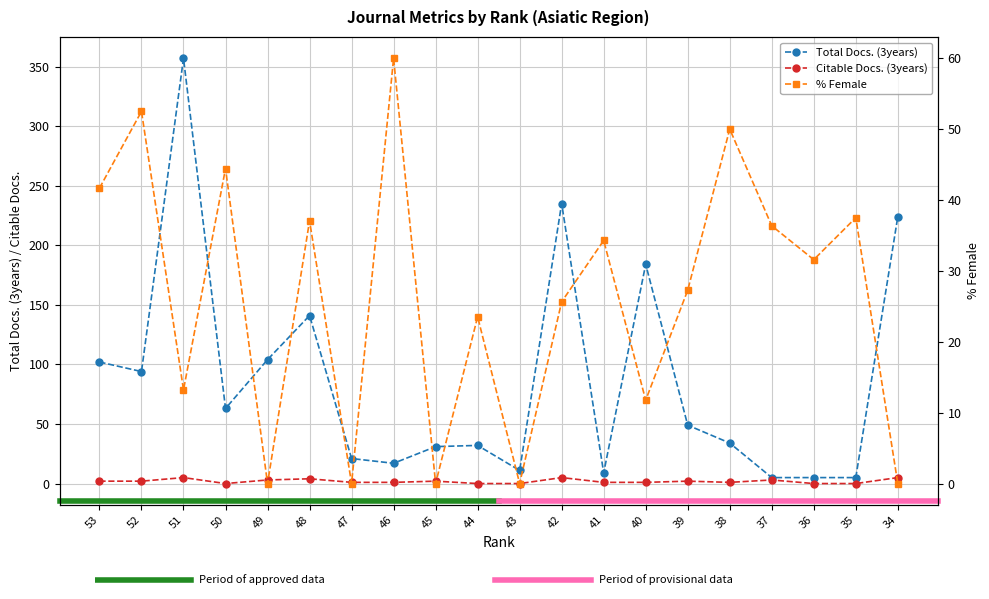

Reading right to left, list all the values displayed in this chart.

Total Docs. (3years): 224.0	5.0	5.0	5.0	34.0	49.0	184.0	9.0	235.0	11.0	32.0	31.0	17.0	21.0	141.0	104.0	63.0	357.0	94.0	102.0
Citable Docs. (3years): 5.0	0.0	0.0	3.0	1.0	2.0	1.0	1.0	5.0	0.0	0.0	2.0	1.0	1.0	4.0	3.0	0.0	5.0	2.0	2.0
%Female: 0.0	37.5	31.6	36.4	50.0	27.3	11.8	34.3	25.6	0.0	23.5	0.0	60.0	0.0	37.1	0.0	44.4	13.2	52.5	41.7